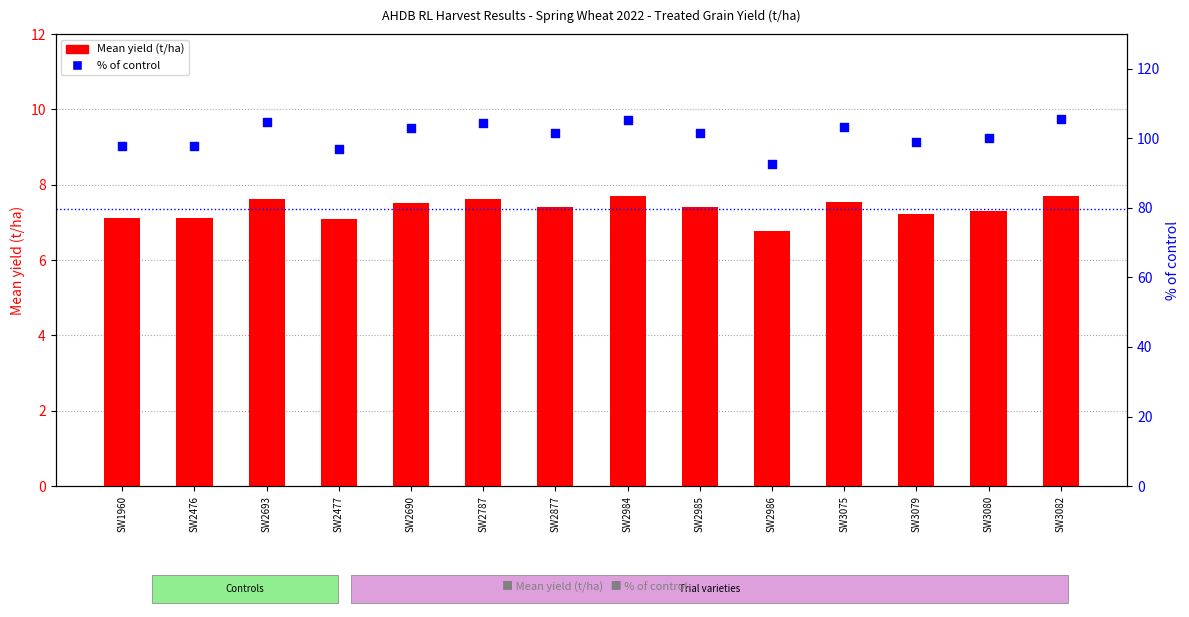

Which series has the largest total across all categories?

% of control